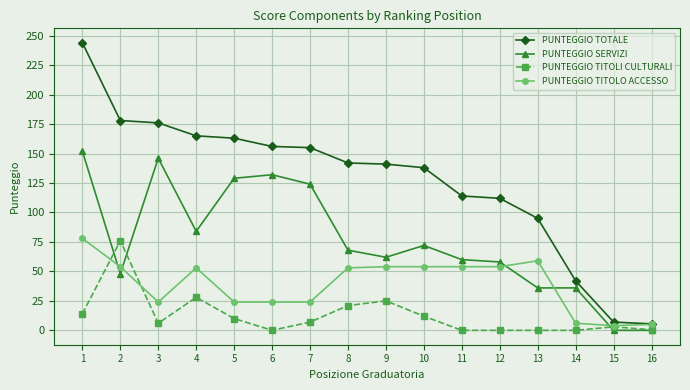

Which series has the widest spread of values?

PUNTEGGIO TOTALE